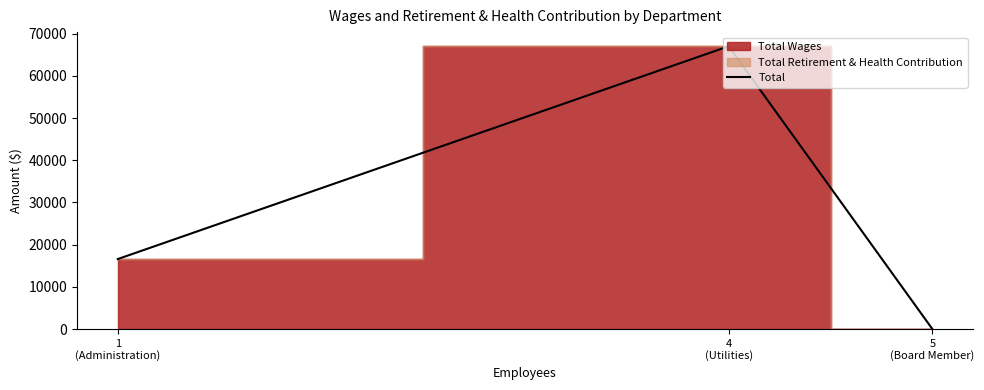

Which category has the lowest value across all series?

5
(Board Member)